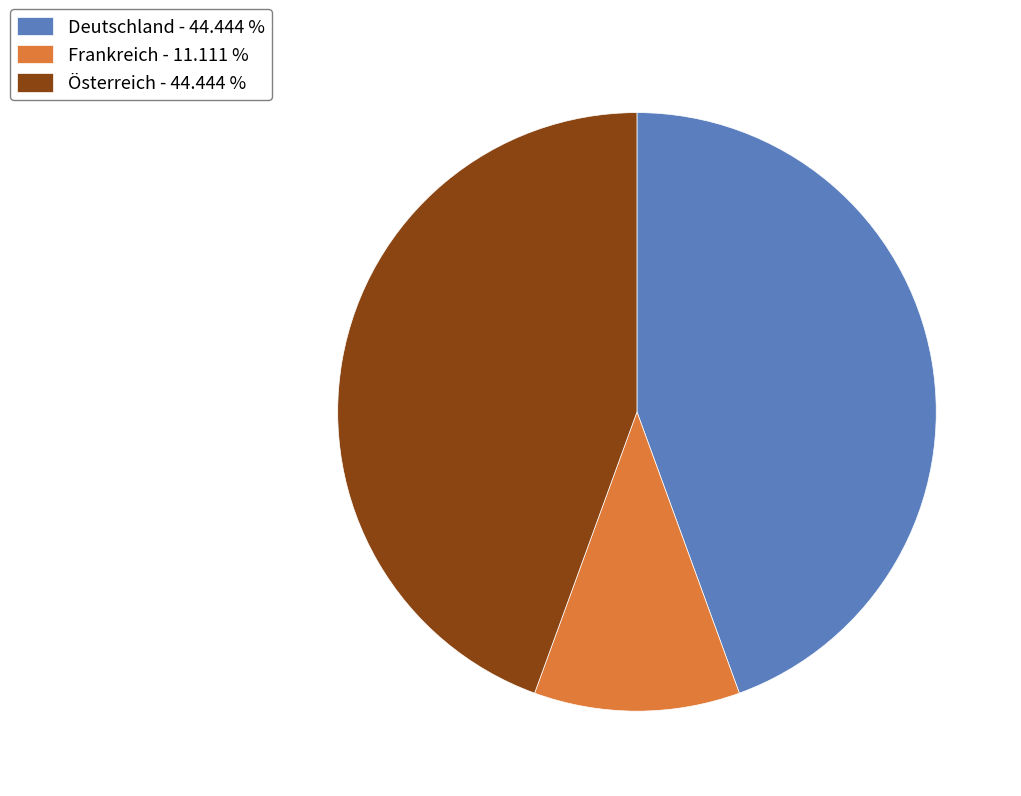

Do Deutschland - 44.444 % and Frankreich - 11.111 % together represent more than half of the pie?

Yes